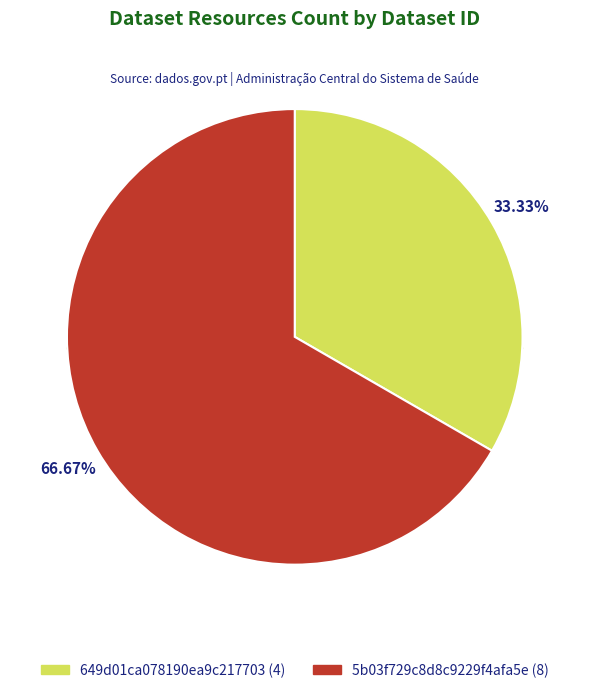

What is the total percentage of 649d01ca078190ea9c217703 and 5b03f729c8d8c9229f4afa5e?

100.0%